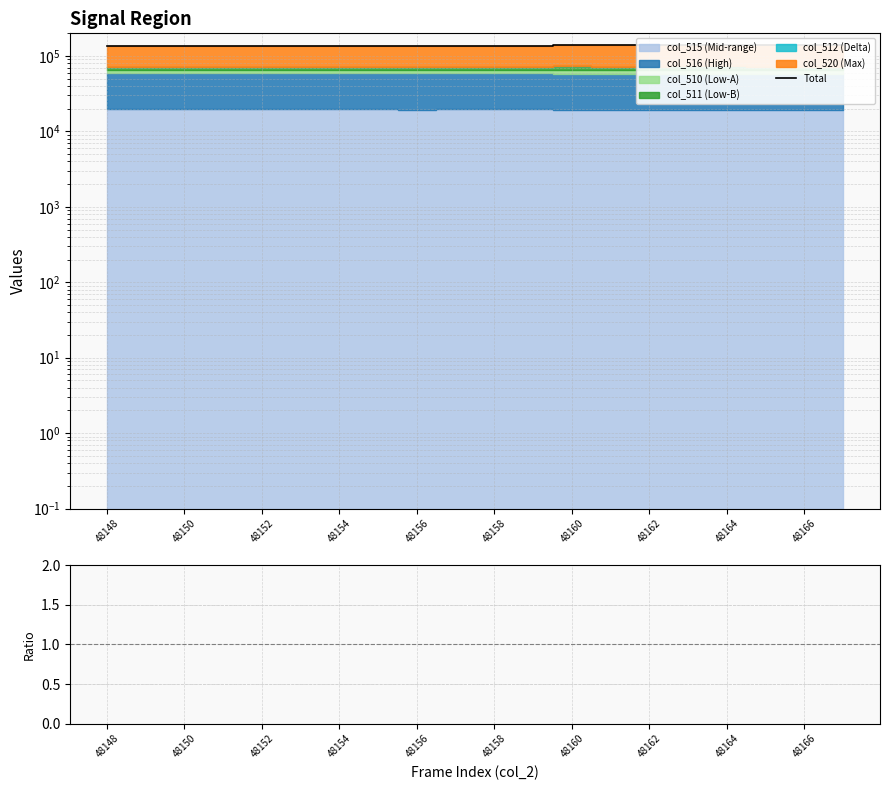

Is the value of Ratio at 48154 greater than the value of ratio pts at 48152?

No